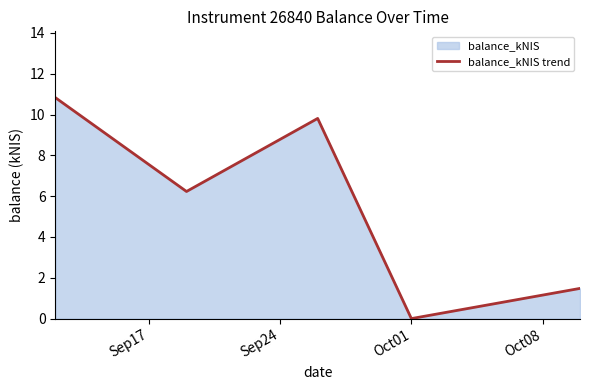

How many data points are above 6?

3